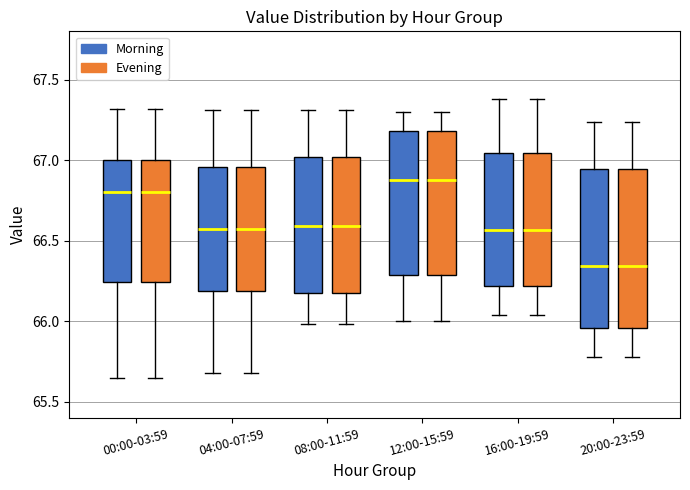

Reading left to right, read every box against the y-axis: the position of its median line, the range the box covers, and the ends of its whiskers. The values are not printed on the chart, so give them approximately, as read against the axis.

00:00-03:59 (Morning): median 66.80, box 66.25 to 67.00, whiskers 65.65 to 67.30
00:00-03:59 (Evening): median 66.80, box 66.25 to 67.00, whiskers 65.65 to 67.30
04:00-07:59 (Morning): median 66.60, box 66.20 to 66.95, whiskers 65.70 to 67.30
04:00-07:59 (Evening): median 66.60, box 66.20 to 66.95, whiskers 65.70 to 67.30
08:00-11:59 (Morning): median 66.60, box 66.15 to 67.00, whiskers 66.00 to 67.30
08:00-11:59 (Evening): median 66.60, box 66.15 to 67.00, whiskers 66.00 to 67.30
12:00-15:59 (Morning): median 66.90, box 66.30 to 67.20, whiskers 66.00 to 67.30
12:00-15:59 (Evening): median 66.90, box 66.30 to 67.20, whiskers 66.00 to 67.30
16:00-19:59 (Morning): median 66.55, box 66.20 to 67.05, whiskers 66.05 to 67.40
16:00-19:59 (Evening): median 66.55, box 66.20 to 67.05, whiskers 66.05 to 67.40
20:00-23:59 (Morning): median 66.35, box 65.95 to 66.95, whiskers 65.80 to 67.25
20:00-23:59 (Evening): median 66.35, box 65.95 to 66.95, whiskers 65.80 to 67.25